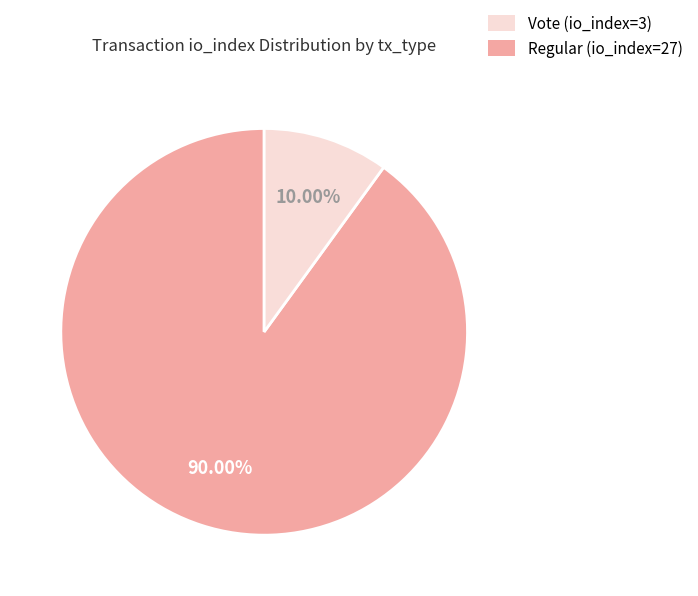

Is there a majority slice in this chart?

Yes